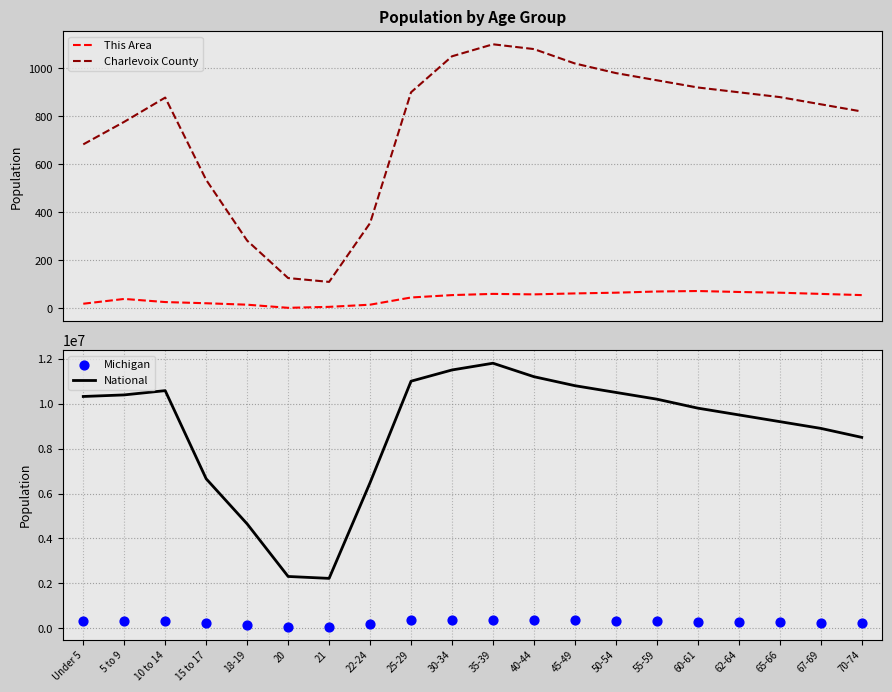

Which series has the widest spread of Y values?

National